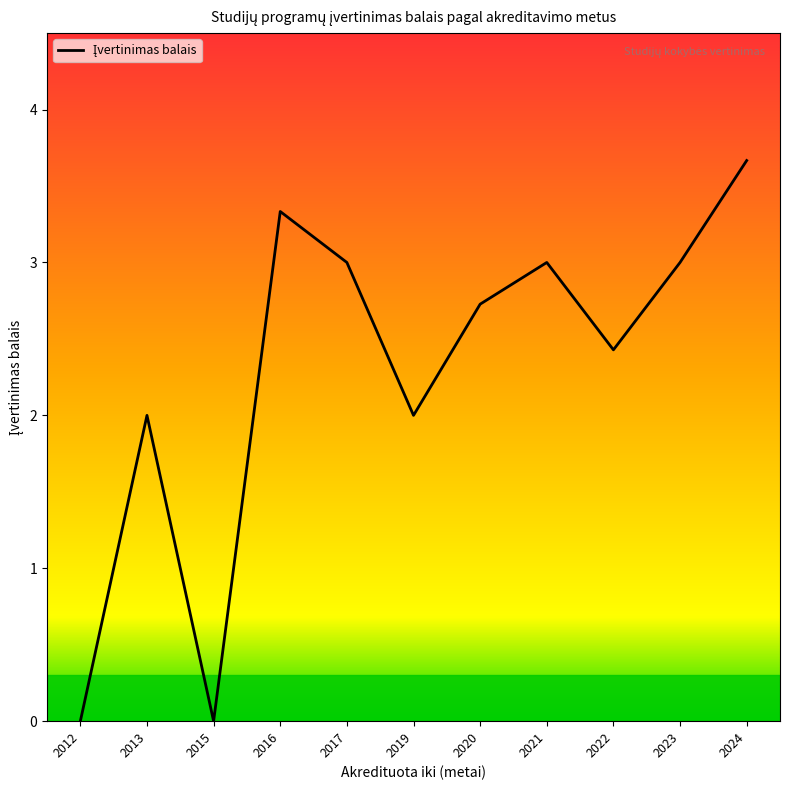

What value does the data have at 2013?

2.0